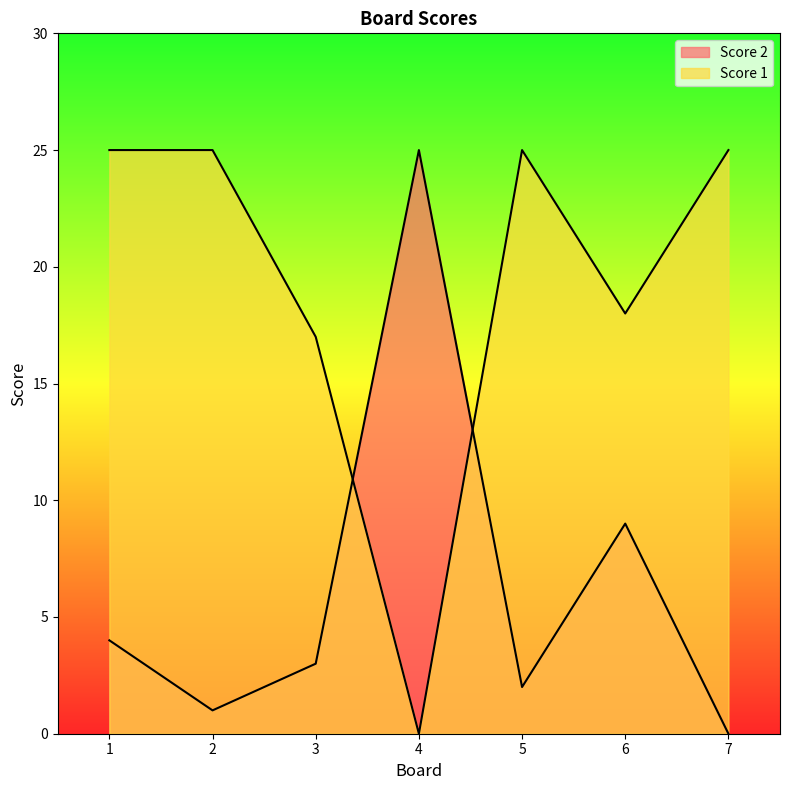

Rank the series by their average value, from lowest to highest.

Score 2, Score 1